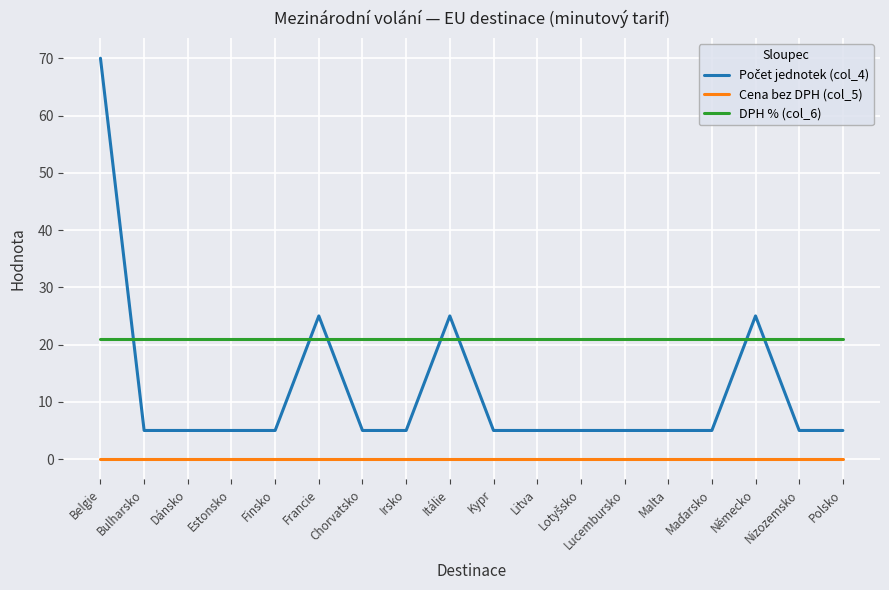

At which category is the sum across all series the highest?

Belgie